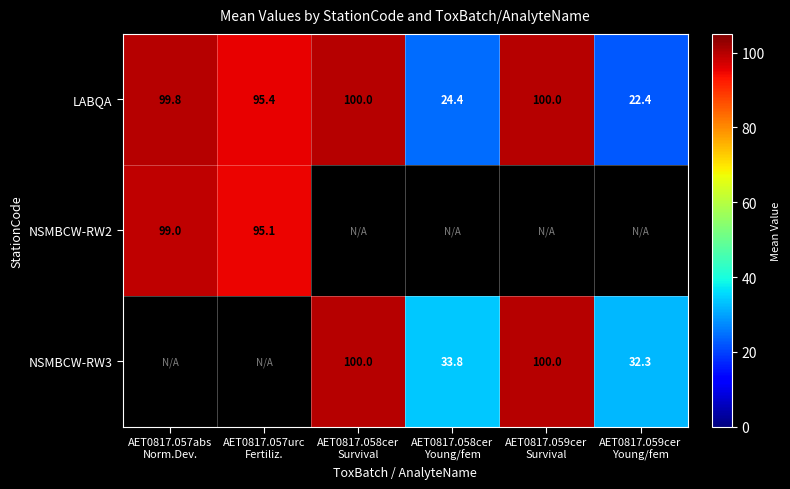

What is the lowest value of the LABQA series?

22.4